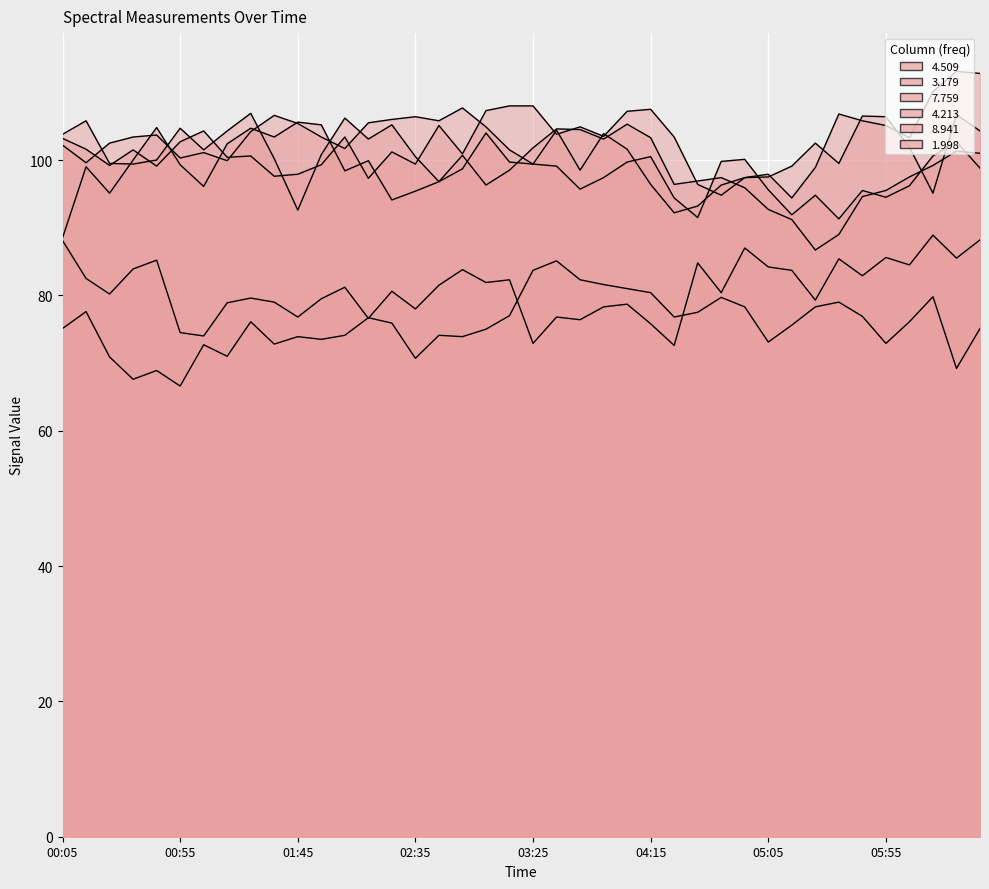

Which label corresponds to the largest value in the chart?

1998/08/28 06:25